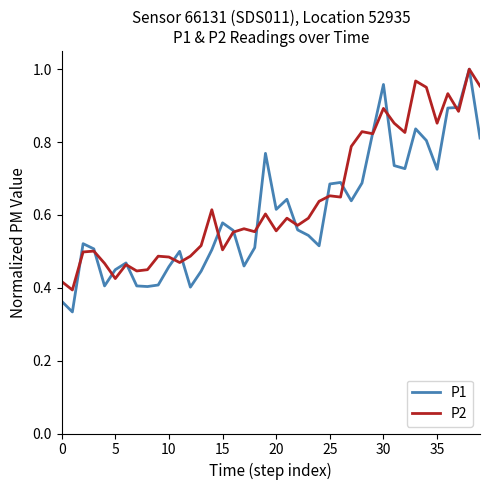

Which series has the widest spread of values?

P1